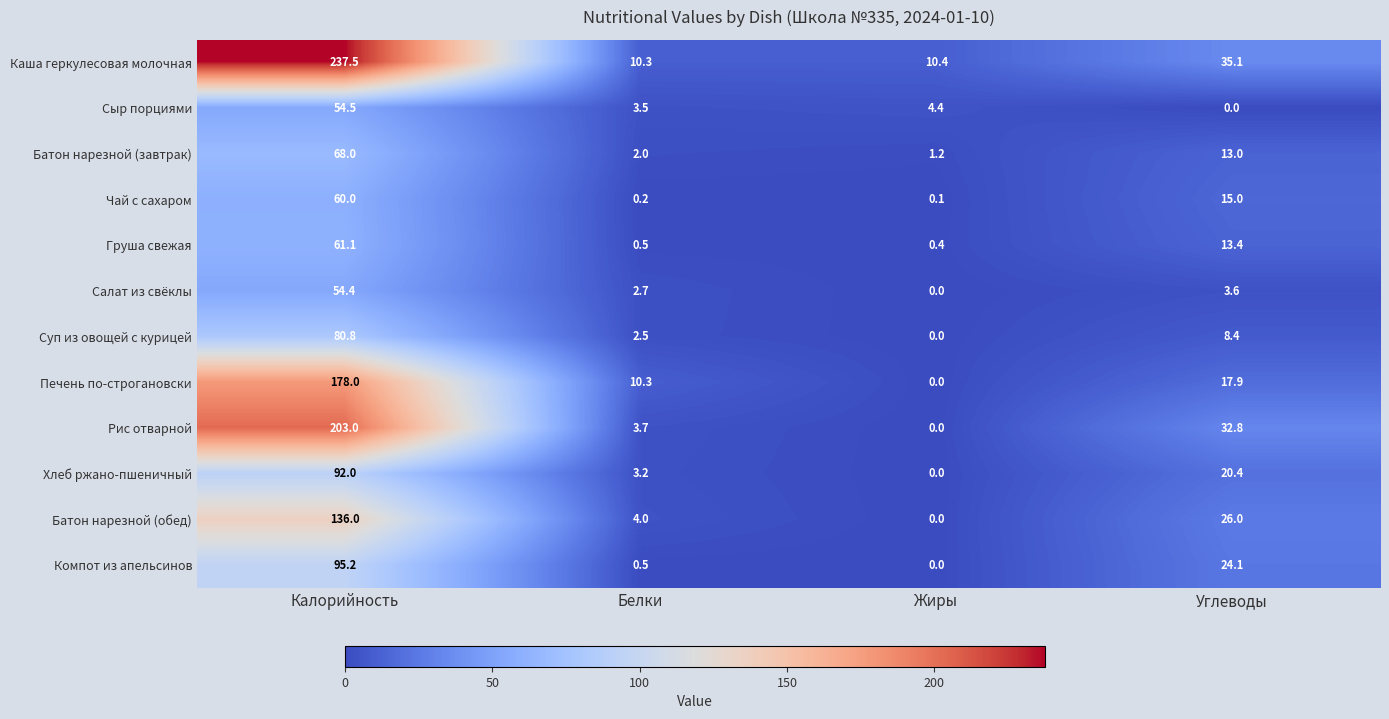

What is the difference between the highest and lowest values at Калорийность?

183.1